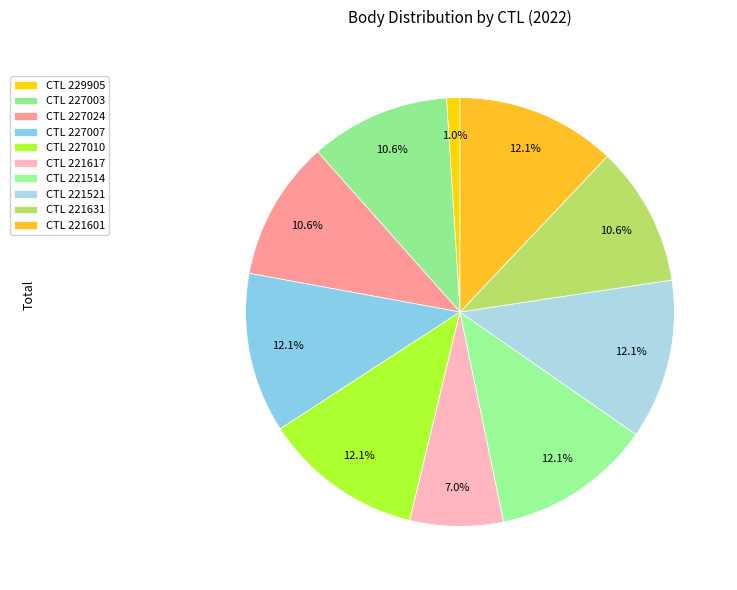

What is the smallest slice in the pie chart?

229905